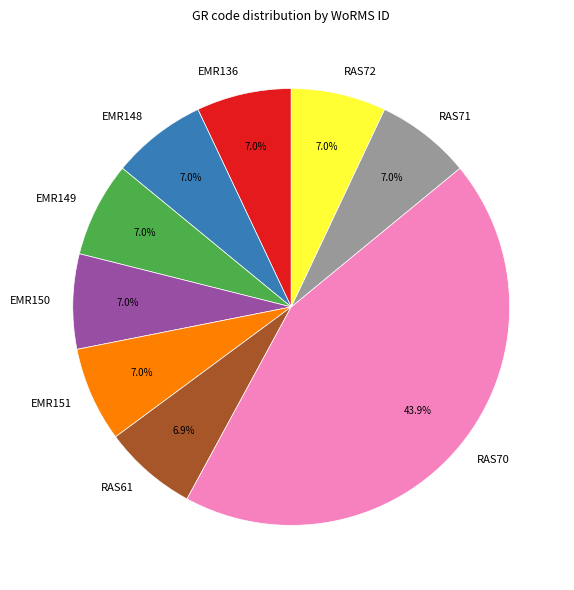

Is there any slice that represents more than half of the pie?

No